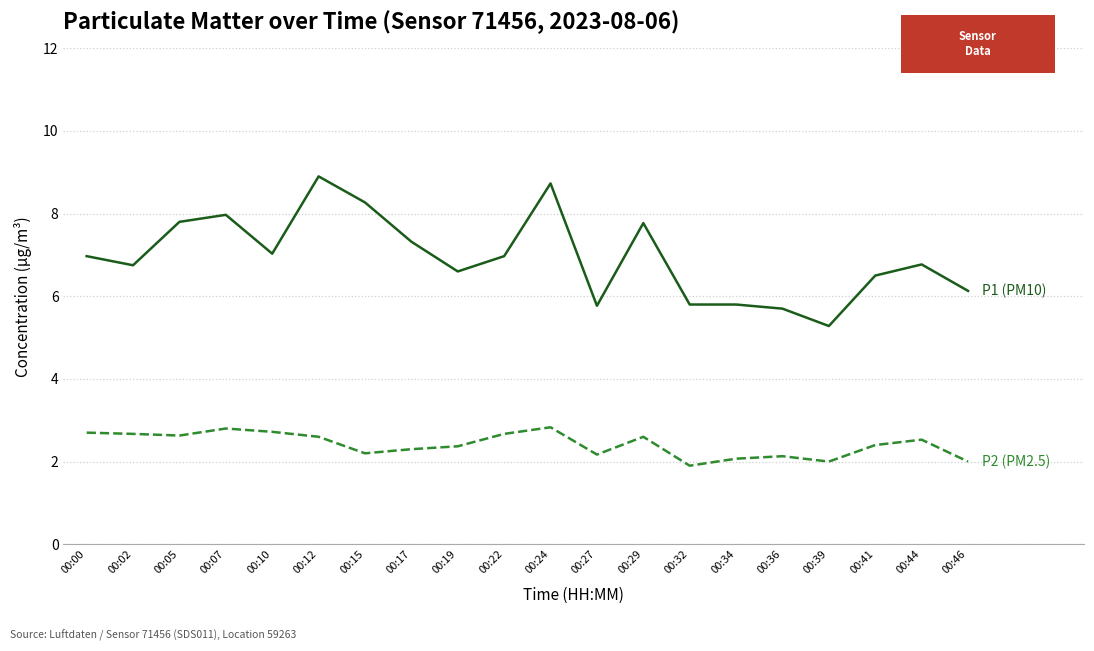

What is the total value across all series at 00:32?

7.7